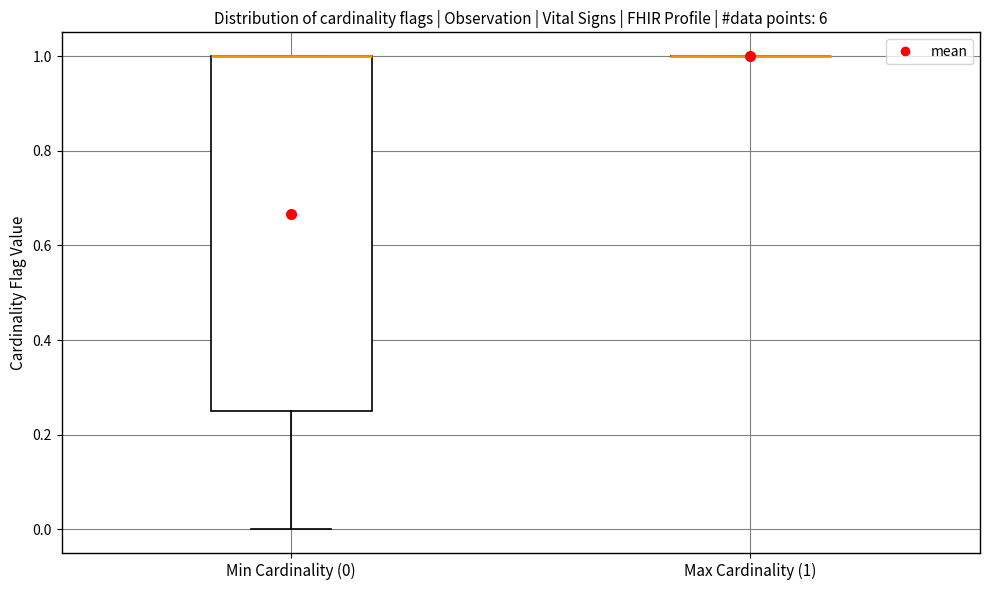

Which box is the tallest, from its lower edge to its upper edge?

Min Cardinality (0)